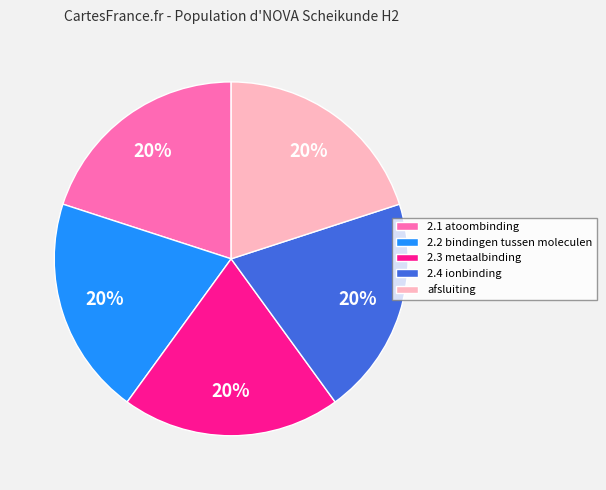

How many slices are in this pie chart?

5